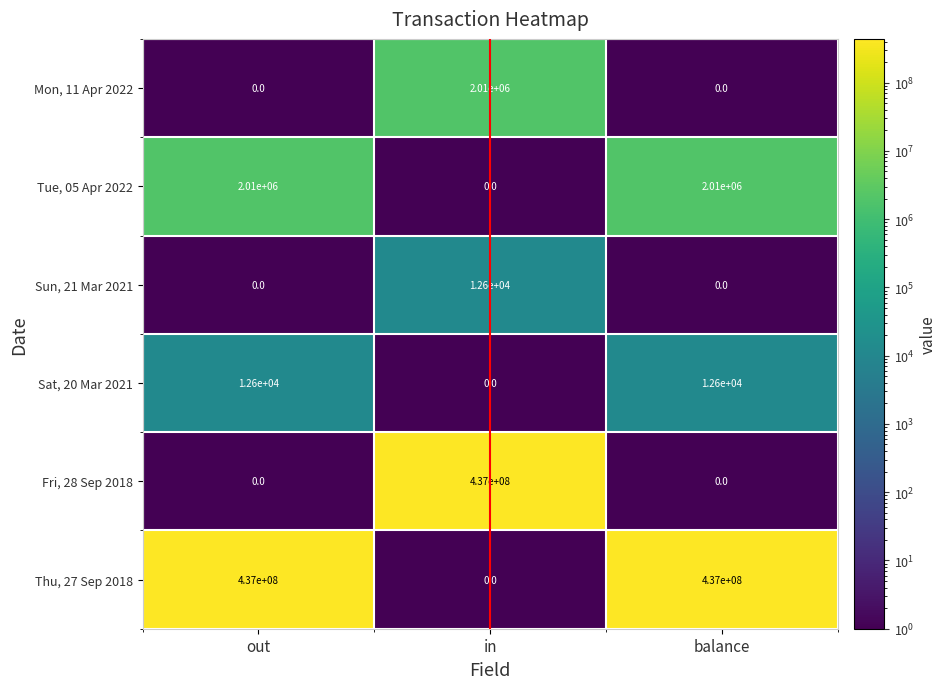

What is the difference between the highest and lowest values at out?

437000000